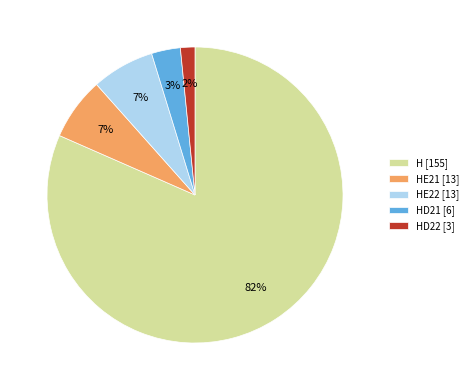

Which category has the smallest portion of the pie?

HD22 [3]